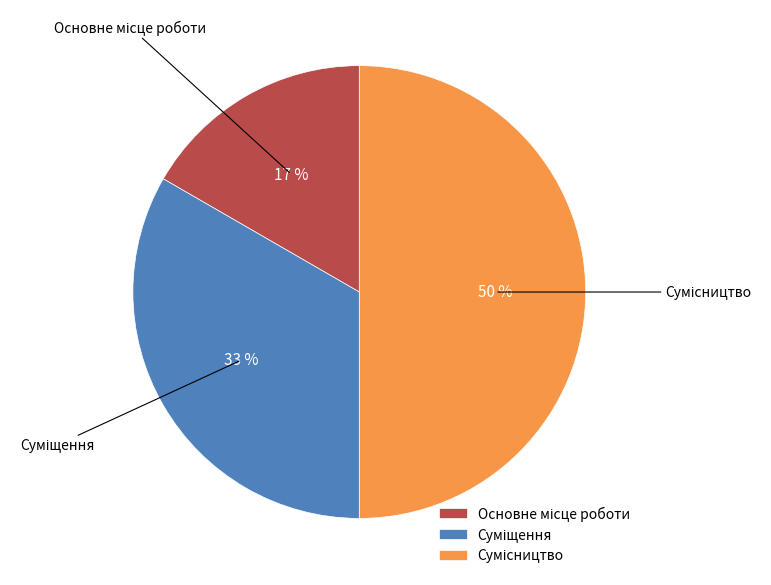

To the nearest percent, what is the difference between the largest and smallest slice percentages?

33%